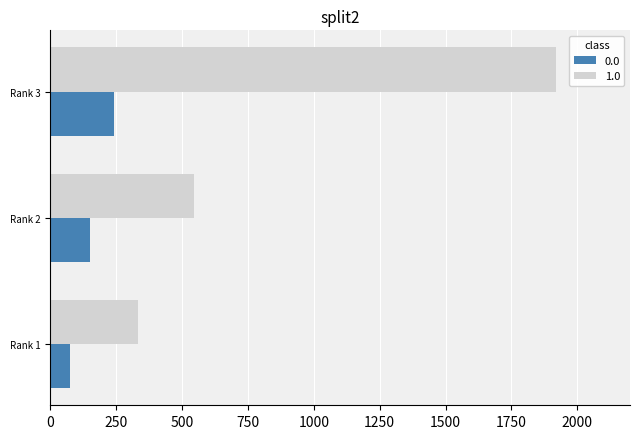

List the series in order of their peak value, highest first.

1.0, 0.0